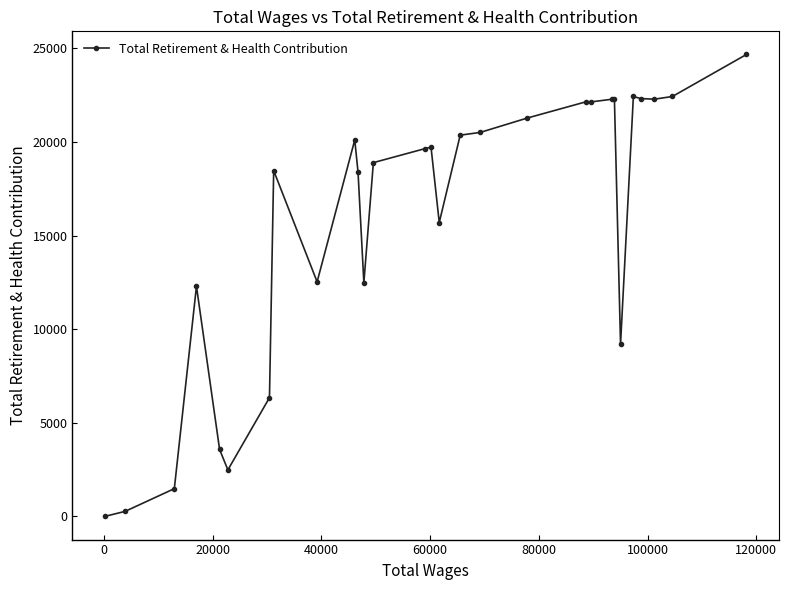

What is the average value?

15749